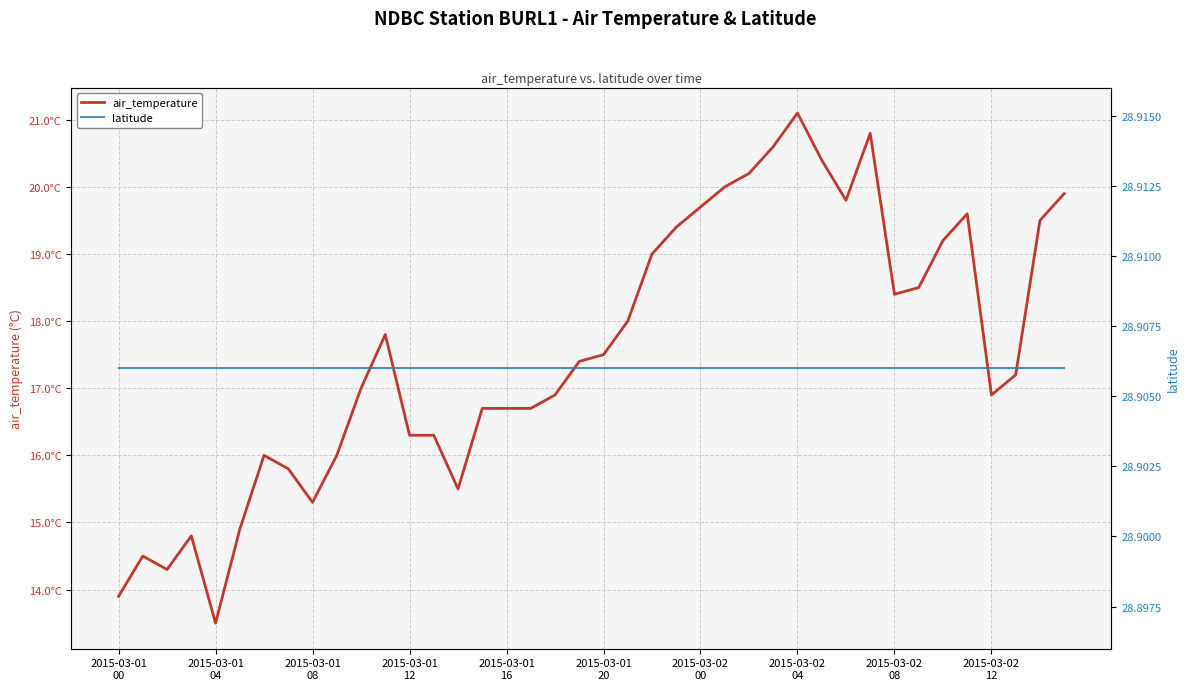

True or false: air_temperature has a value of 8.3 at 2015-03-02
08.

False